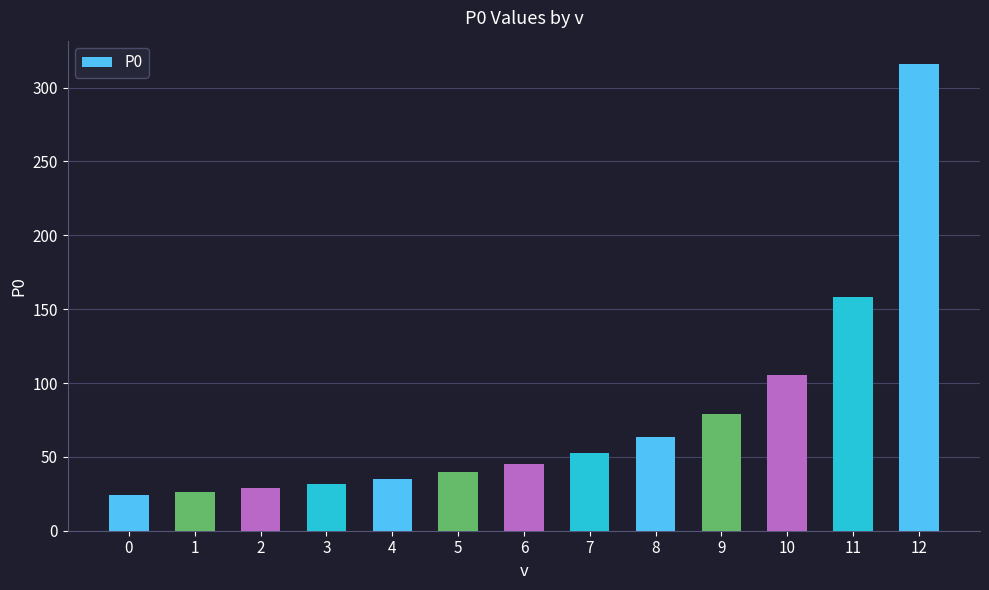

Reading left to right, list all the values displayed in this chart.

0=24.3	1=26.3	2=28.7	3=31.6	4=35.1	5=39.5	6=45.1	7=52.7	8=63.2	9=79.0	10=105.3	11=158.0	12=316.0